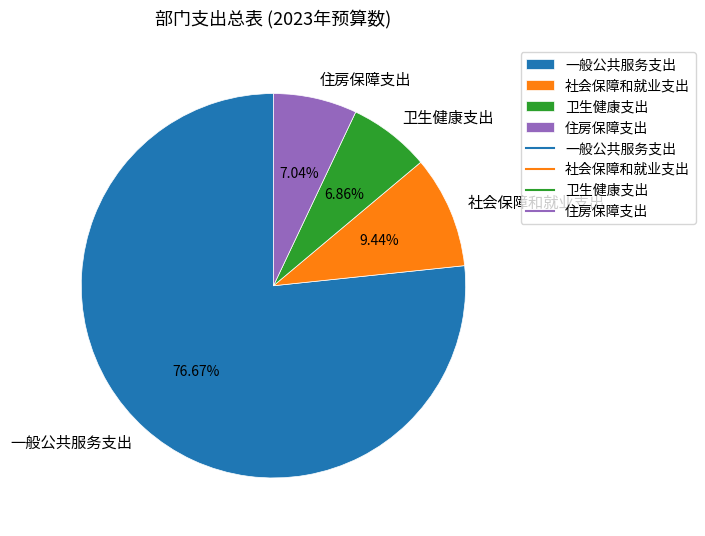

True or false: 卫生健康支出 accounts for 18% of the total.

False